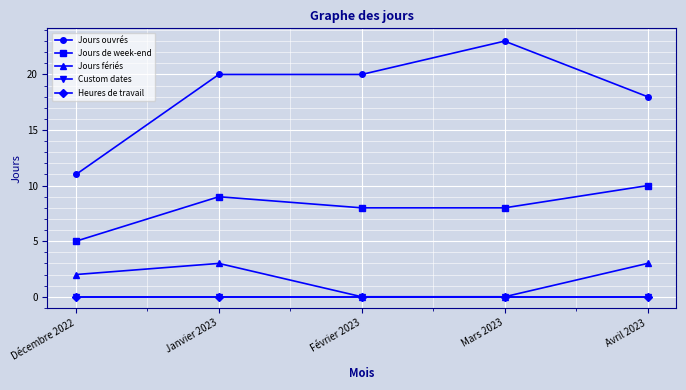

At which category is the sum across all series the highest?

Janvier 2023